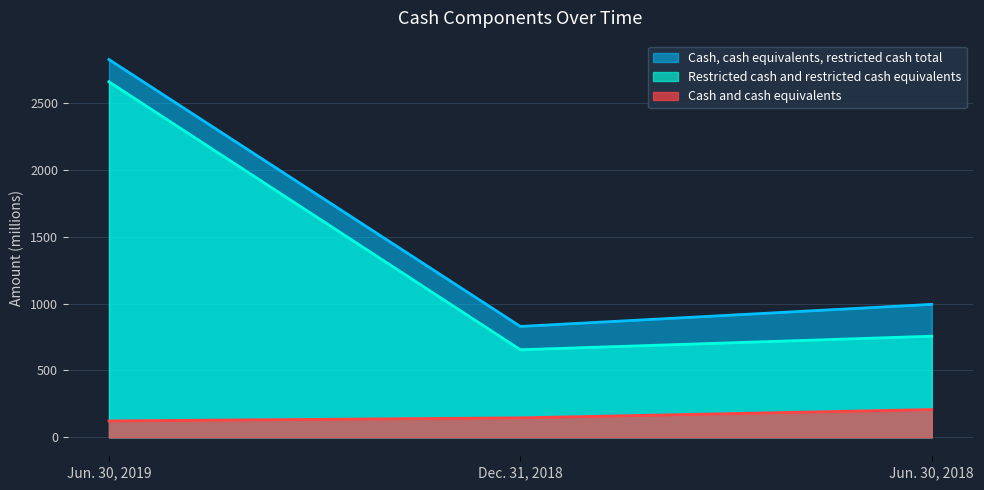

What is the smallest value displayed?

123